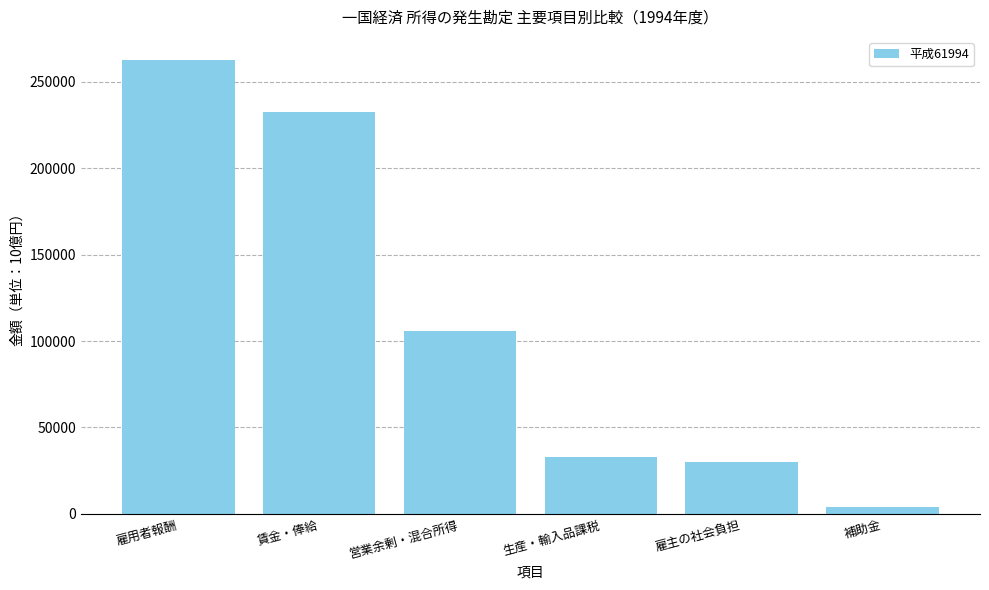

True or false: the data shows 33200.4 at 生産・輸入品課税.

True